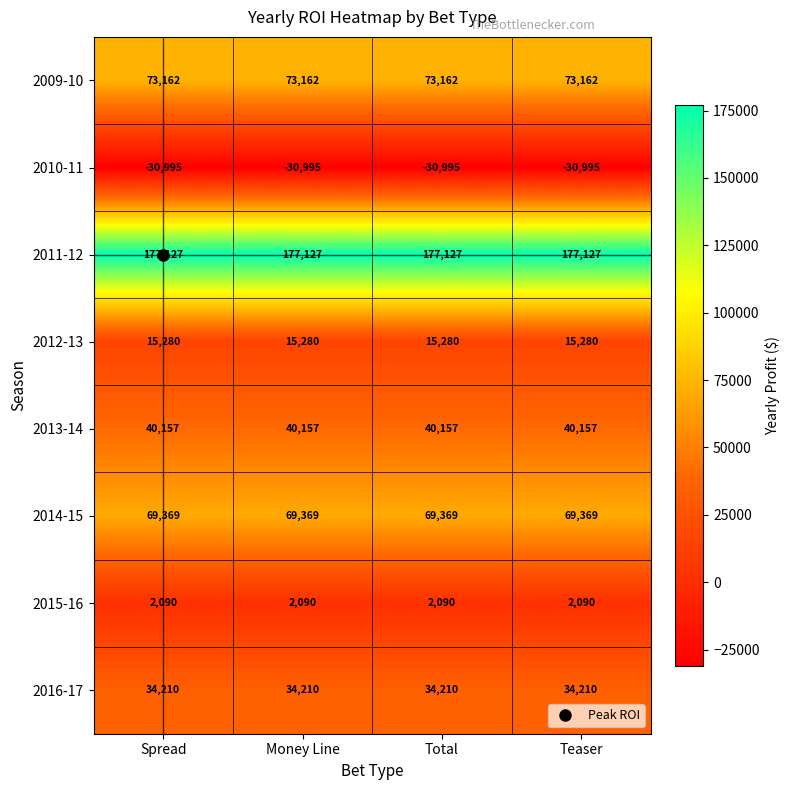

What is the difference between the highest and lowest values at Teaser?

208122